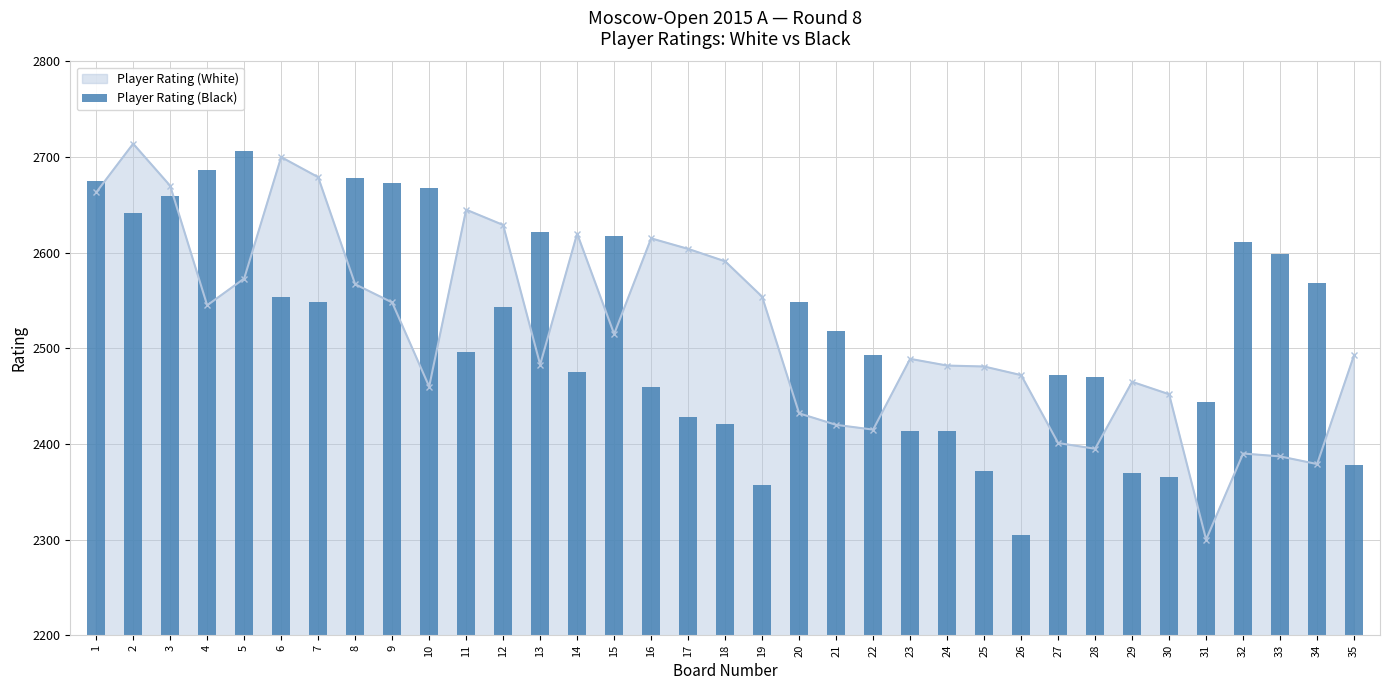

Are the bars horizontal?

No